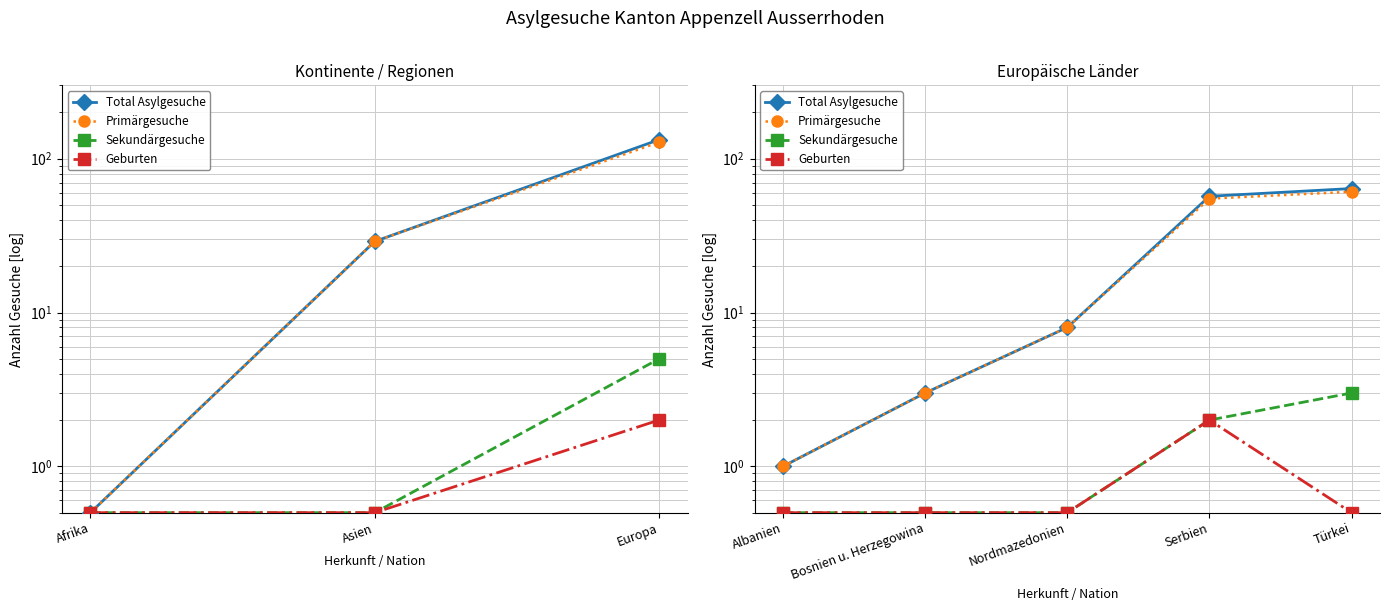

What is the sum of the Primärgesuche values at Serbien and Türkei?

116.0